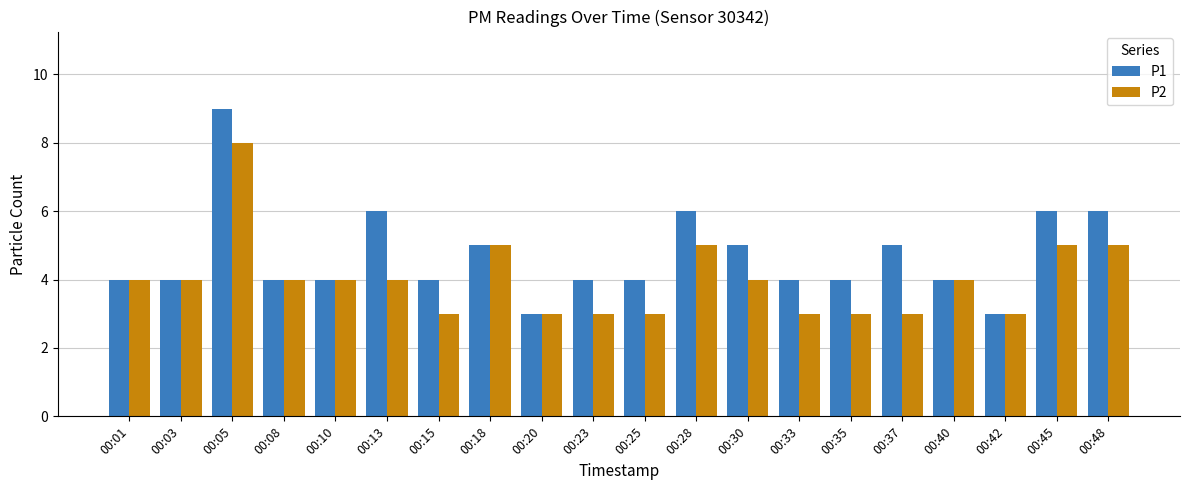

Rank the series at 00:25 from highest to lowest value.

P1, P2